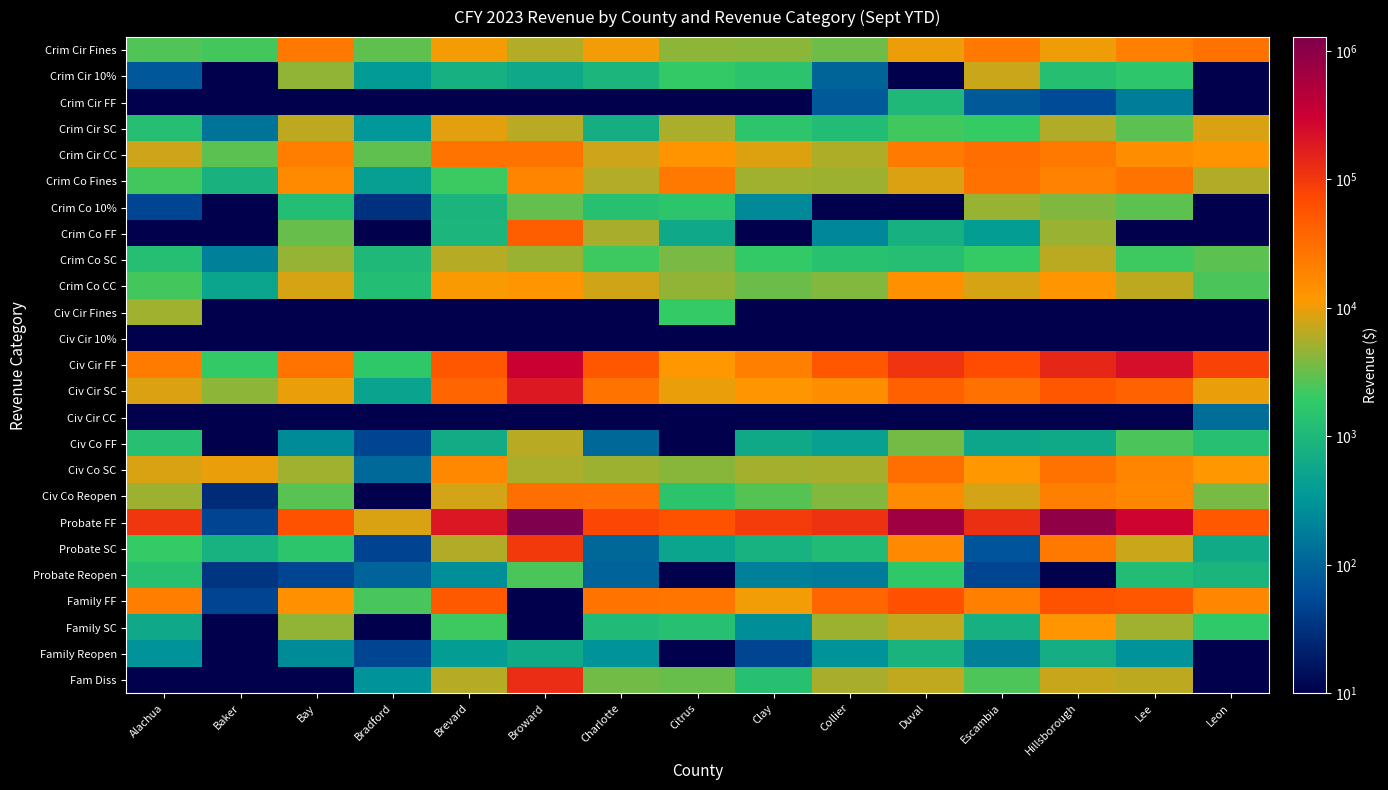

Reading left to right, list all the values displayed in this chart.

Crim Cir Fines: Alachua=2586.5	Baker=2272.5	Bay=24105.4	Bradford=2962.8	Brevard=10588.8	Broward=6062.4	Charlotte=10381.5	Citrus=4344.2	Clay=4239.1	Collier=3320.5	Duval=9925.6	Escambia=24491.6	Hillsborough=10271.3	Lee=20507.0	Leon=28106.7
Crim Cir 10%: Alachua=75.9	Baker=2.0	Bay=4605.7	Bradford=379.1	Brevard=766.4	Broward=575.9	Charlotte=921.5	Citrus=1860.9	Clay=1541.6	Collier=102.5	Duval=0.1	Escambia=7405.6	Hillsborough=1281.6	Lee=1603.1	Leon=0.1
Crim Cir FF: Alachua=0.1	Baker=0.1	Bay=0.1	Bradford=0.1	Brevard=0.1	Broward=0.1	Charlotte=0.1	Citrus=0.1	Clay=0.1	Collier=80.0	Duval=1006.8	Escambia=80.0	Hillsborough=57.5	Lee=186.4	Leon=0.1
Crim Cir SC: Alachua=1229.4	Baker=144.4	Bay=6574.6	Bradford=343.6	Brevard=9051.2	Broward=6354.3	Charlotte=720.3	Citrus=5651.1	Clay=1591.5	Collier=1149.7	Duval=2229.9	Escambia=2045.8	Hillsborough=5924.9	Lee=2829.2	Leon=8427.5
Crim Cir CC: Alachua=7497.8	Baker=2801.2	Bay=21066.2	Bradford=2934.5	Brevard=26709.5	Broward=27156.5	Charlotte=7487.8	Citrus=13195.6	Clay=8658.0	Collier=5705.9	Duval=22771.0	Escambia=30962.0	Hillsborough=23856.1	Lee=15008.4	Leon=12945.2
Crim Co Fines: Alachua=2218.9	Baker=813.0	Bay=16128.3	Bradford=423.9	Brevard=2144.8	Broward=18550.6	Charlotte=5966.0	Citrus=23690.1	Clay=5058.5	Collier=5000.7	Duval=8498.8	Escambia=28619.5	Hillsborough=18952.5	Lee=27581.0	Leon=5830.8
Crim Co 10%: Alachua=50.0	Baker=5.3	Bay=1213.8	Bradford=31.9	Brevard=897.5	Broward=3076.0	Charlotte=1346.0	Citrus=1593.7	Clay=239.4	Collier=0.1	Duval=0.1	Escambia=4781.6	Hillsborough=3878.7	Lee=2856.9	Leon=0.1
Crim Co FF: Alachua=0.1	Baker=0.1	Bay=3192.3	Bradford=0.1	Brevard=920.0	Broward=44190.0	Charlotte=5510.0	Citrus=580.0	Clay=0.1	Collier=230.0	Duval=784.5	Escambia=400.0	Hillsborough=4890.0	Lee=0.1	Leon=0.1
Crim Co SC: Alachua=1237.0	Baker=196.5	Bay=4670.5	Bradford=1005.7	Brevard=6133.8	Broward=4842.7	Charlotte=2184.5	Citrus=3635.6	Clay=1907.5	Collier=1393.5	Duval=1252.2	Escambia=2052.5	Hillsborough=6400.3	Lee=2207.9	Leon=2827.6
Crim Co CC: Alachua=2274.9	Baker=498.5	Bay=8102.9	Bradford=1198.9	Brevard=11206.5	Broward=12642.1	Charlotte=7708.6	Citrus=4537.6	Clay=3236.7	Collier=3988.8	Duval=13817.1	Escambia=8049.8	Hillsborough=12439.1	Lee=6569.3	Leon=2441.6
Civ Cir Fines: Alachua=5097.4	Baker=0.1	Bay=0.1	Bradford=0.1	Brevard=0.1	Broward=0.1	Charlotte=0.1	Citrus=1975.0	Clay=0.1	Collier=0.1	Duval=0.1	Escambia=0.1	Hillsborough=0.1	Lee=0.1	Leon=0.1
Civ Cir 10%: Alachua=0.1	Baker=0.1	Bay=0.1	Bradford=0.1	Brevard=0.1	Broward=0.1	Charlotte=0.1	Citrus=0.1	Clay=0.1	Collier=0.1	Duval=0.1	Escambia=0.1	Hillsborough=0.1	Lee=0.1	Leon=0.1
Civ Cir FF: Alachua=22502.5	Baker=1854.0	Bay=27128.1	Bradford=1783.7	Brevard=53165.3	Broward=316934.2	Charlotte=52128.0	Citrus=11607.0	Clay=20157.5	Collier=52441.5	Duval=108261.6	Escambia=67472.5	Hillsborough=138947.5	Lee=230737.0	Leon=83267.6
Civ Cir SC: Alachua=8399.6	Baker=4395.0	Bay=9826.7	Bradford=495.9	Brevard=37432.0	Broward=189225.2	Charlotte=27453.5	Citrus=9791.2	Clay=12449.7	Collier=15013.0	Duval=41838.0	Escambia=28729.3	Hillsborough=51671.4	Lee=40298.5	Leon=9819.5
Civ Cir CC: Alachua=0.1	Baker=0.1	Bay=0.1	Bradford=0.1	Brevard=0.1	Broward=0.1	Charlotte=0.1	Citrus=0.1	Clay=0.1	Collier=0.1	Duval=0.1	Escambia=0.1	Hillsborough=0.1	Lee=0.1	Leon=130.0
Civ Co FF: Alachua=1350.0	Baker=0.1	Bay=250.0	Bradford=50.0	Brevard=649.0	Broward=6300.0	Charlotte=112.5	Citrus=0.1	Clay=600.0	Collier=451.9	Duval=3446.4	Escambia=550.0	Hillsborough=600.0	Lee=2450.0	Leon=1312.0
Civ Co SC: Alachua=8370.0	Baker=9720.0	Bay=5115.0	Bradford=115.0	Brevard=16800.0	Broward=5575.0	Charlotte=4980.0	Citrus=4200.0	Clay=5250.0	Collier=5308.6	Duval=30079.0	Escambia=11625.0	Hillsborough=27692.9	Lee=18550.0	Leon=11990.0
Civ Co Reopen: Alachua=4980.0	Baker=28.0	Bay=2740.0	Bradford=0.1	Brevard=7912.2	Broward=30100.0	Charlotte=29115.0	Citrus=1530.0	Clay=2680.0	Collier=3970.0	Duval=15480.0	Escambia=7827.0	Hillsborough=20566.2	Lee=17410.0	Leon=3620.0
Probate FF: Alachua=102965.0	Baker=50.0	Bay=58930.0	Bradford=8204.9	Brevard=193537.0	Broward=1283203.0	Charlotte=75032.0	Citrus=58054.0	Clay=93265.0	Collier=113446.0	Duval=700184.7	Escambia=118330.0	Hillsborough=929519.2	Lee=294906.0	Leon=50885.0
Probate SC: Alachua=1929.9	Baker=795.0	Bay=1580.2	Bradford=48.4	Brevard=5809.8	Broward=100050.9	Charlotte=109.1	Citrus=499.9	Clay=792.4	Collier=1119.7	Duval=16452.5	Escambia=71.7	Hillsborough=23742.0	Lee=7339.2	Leon=631.3
Probate Reopen: Alachua=1350.0	Baker=35.0	Bay=50.0	Bradford=100.0	Brevard=275.0	Broward=2475.0	Charlotte=100.0	Citrus=0.1	Clay=200.0	Collier=175.0	Duval=1725.0	Escambia=50.0	Hillsborough=0.1	Lee=1150.0	Leon=900.0
Family FF: Alachua=21056.5	Baker=50.0	Bay=14190.0	Bradford=2400.0	Brevard=49789.3	Broward=0.1	Charlotte=27350.0	Citrus=26005.2	Clay=10475.0	Collier=36637.4	Duval=59128.0	Escambia=20375.0	Hillsborough=59030.0	Lee=52786.1	Leon=17600.0
Family SC: Alachua=575.4	Baker=0.1	Bay=4558.6	Bradford=0.1	Brevard=2190.0	Broward=0.1	Charlotte=1076.4	Citrus=1305.0	Clay=276.0	Collier=4982.3	Duval=6718.4	Escambia=762.2	Hillsborough=12508.7	Lee=5069.4	Leon=1835.2
Family Reopen: Alachua=300.0	Baker=0.1	Bay=250.0	Bradford=50.0	Brevard=400.0	Broward=600.0	Charlotte=300.0	Citrus=0.1	Clay=50.0	Collier=300.0	Duval=850.0	Escambia=200.0	Hillsborough=700.0	Lee=300.0	Leon=0.1
Fam Diss: Alachua=0.1	Baker=0.1	Bay=0.1	Bradford=305.0	Brevard=6154.6	Broward=125145.0	Charlotte=3355.0	Citrus=3160.0	Clay=1310.0	Collier=5462.6	Duval=6690.0	Escambia=2515.0	Hillsborough=7188.0	Lee=6575.3	Leon=0.1